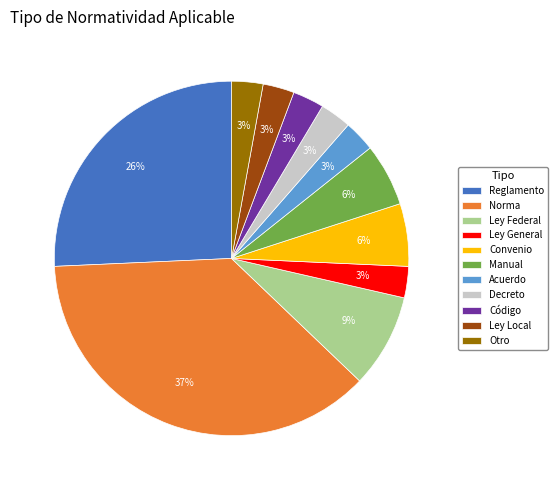

Does Norma account for over 50% of the chart?

No